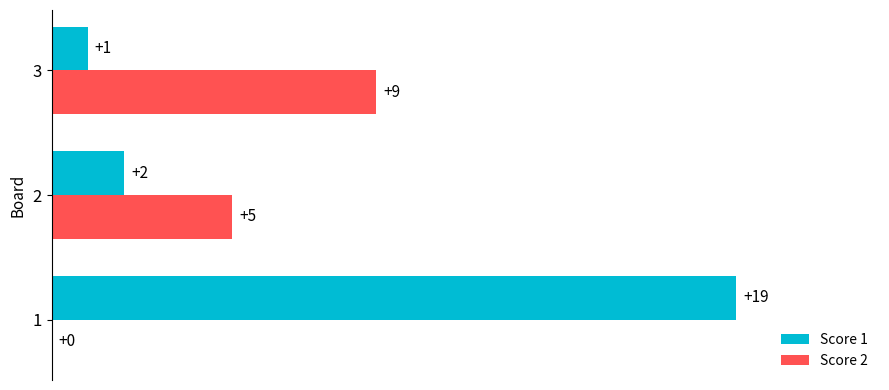

How many data points does each series have?

3